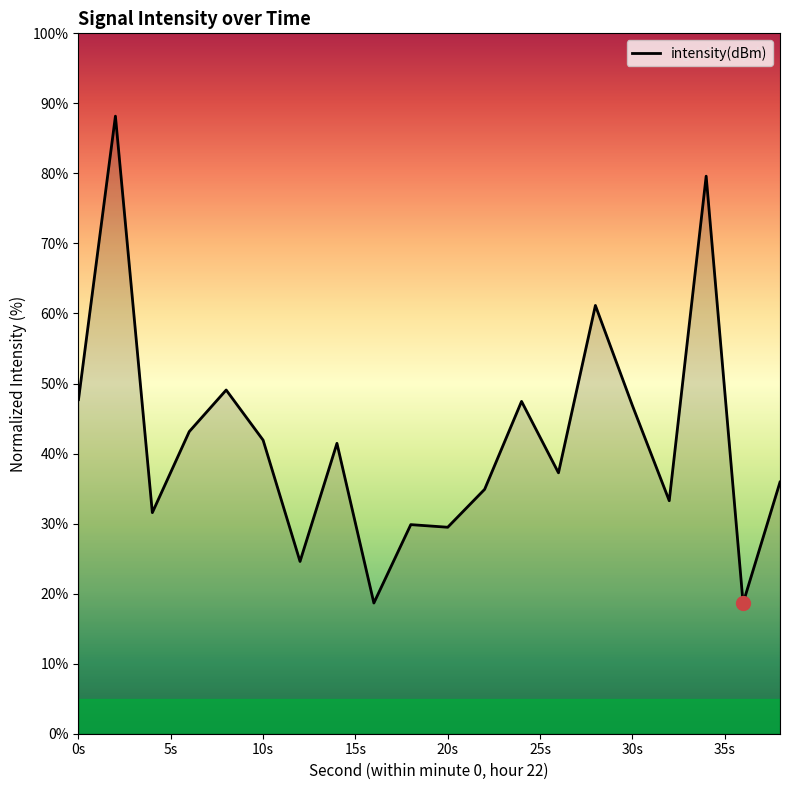

What is the greatest value displayed?

88.2